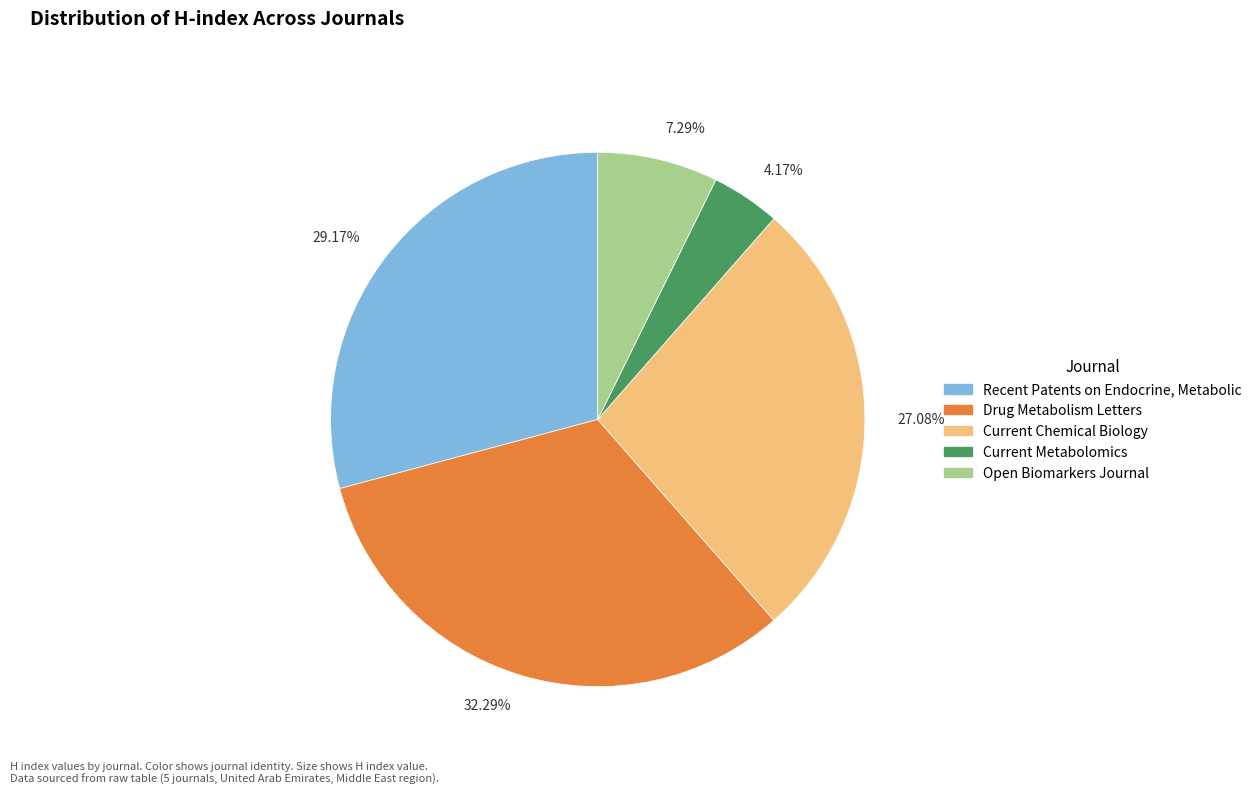

Count the number of slices in the pie.

5